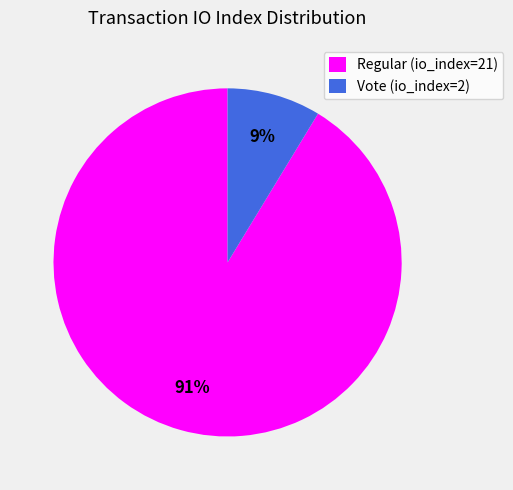

Which has a higher value, Vote (io_index=2) or Regular (io_index=21)?

Regular (io_index=21)